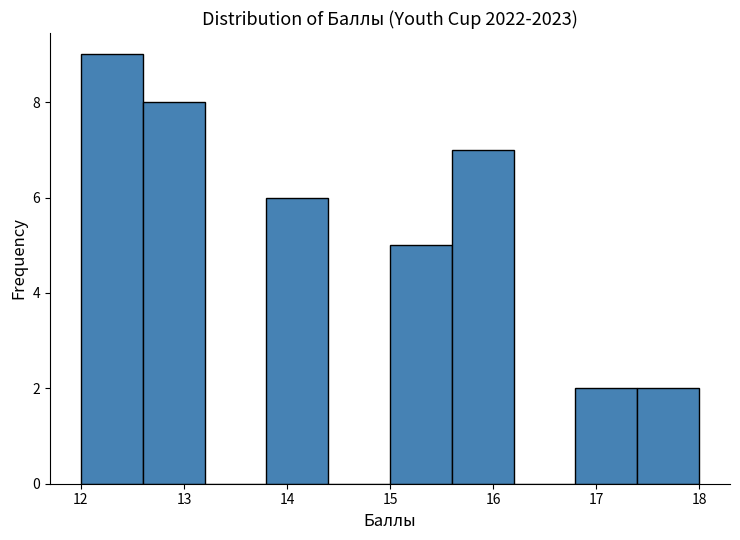

Over which range of the x-axis is the bar tallest?

12.0 to 12.6